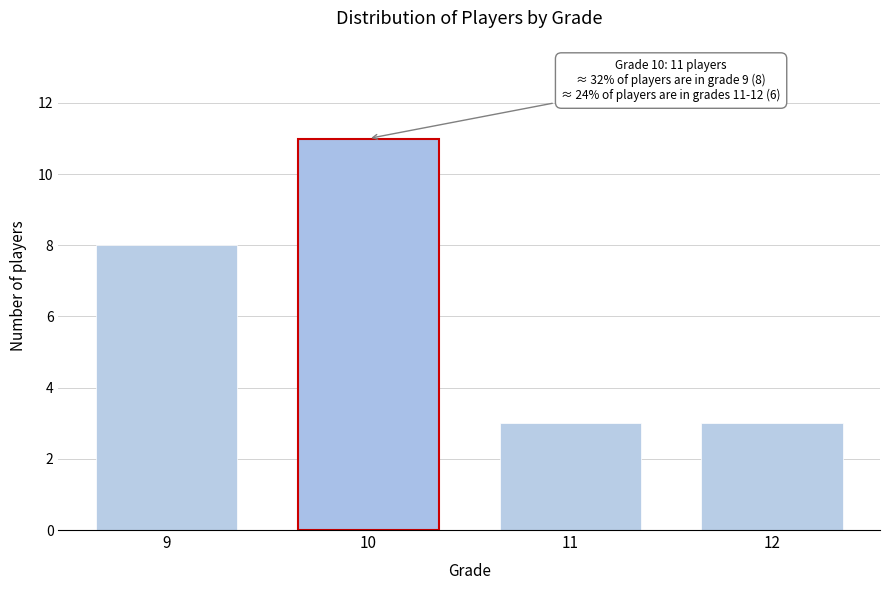

Reading right to left, list all the values displayed in this chart.

12=3	11=3	10=11	9=8